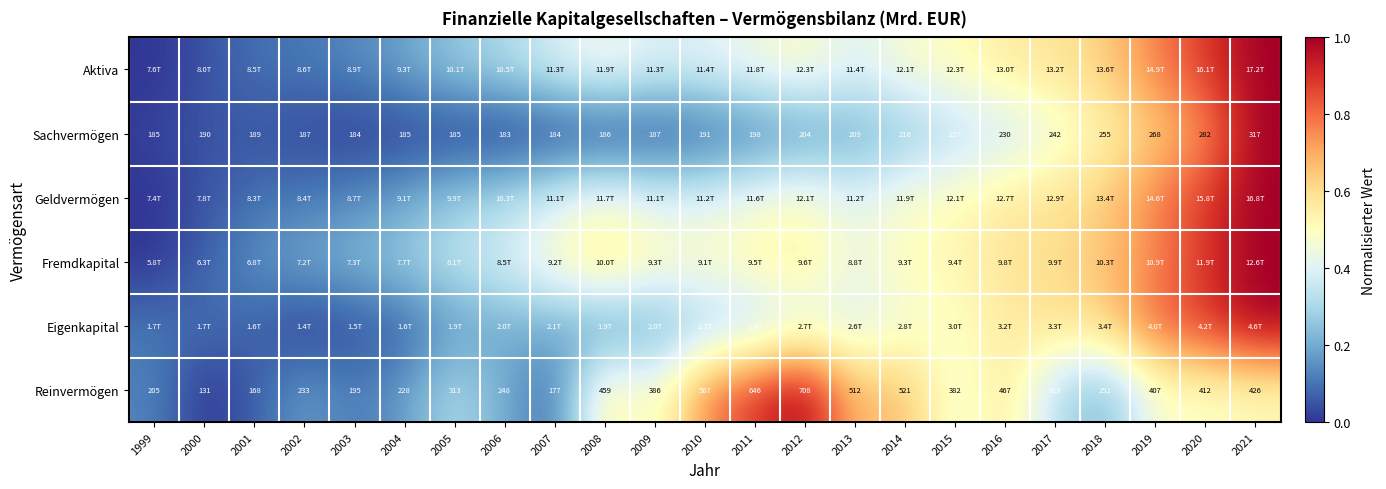

Which series has the widest spread of values?

Aktiva